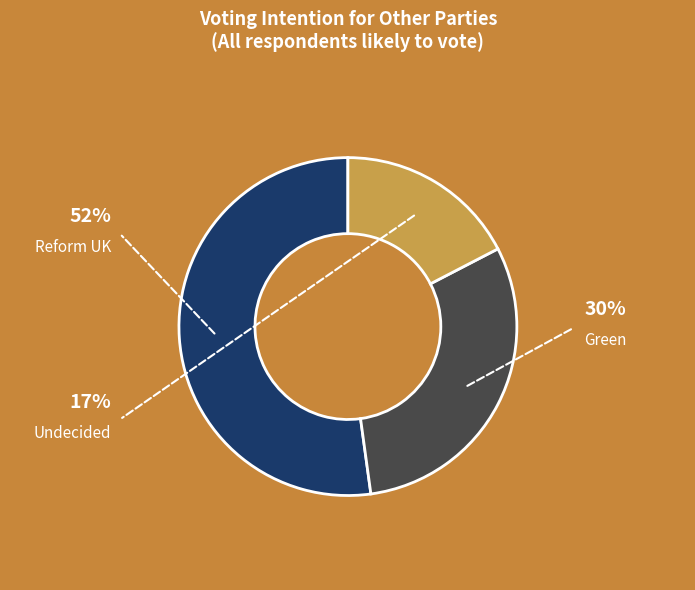

How many segments does this pie chart have?

3